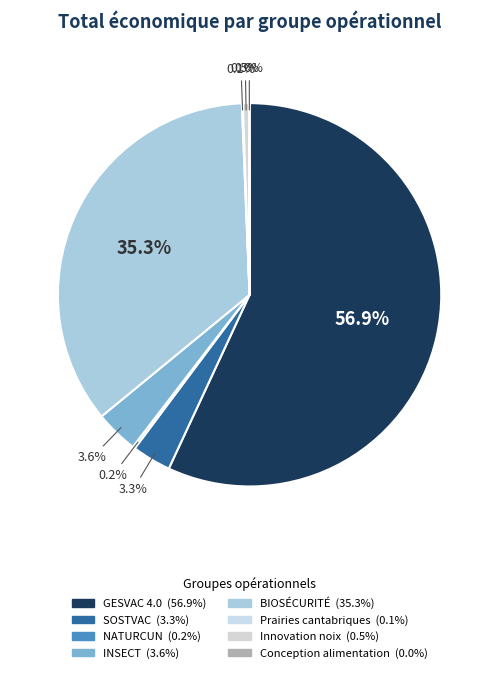

Do Innovation noix and Prairies cantabriques together represent more than half of the pie?

No